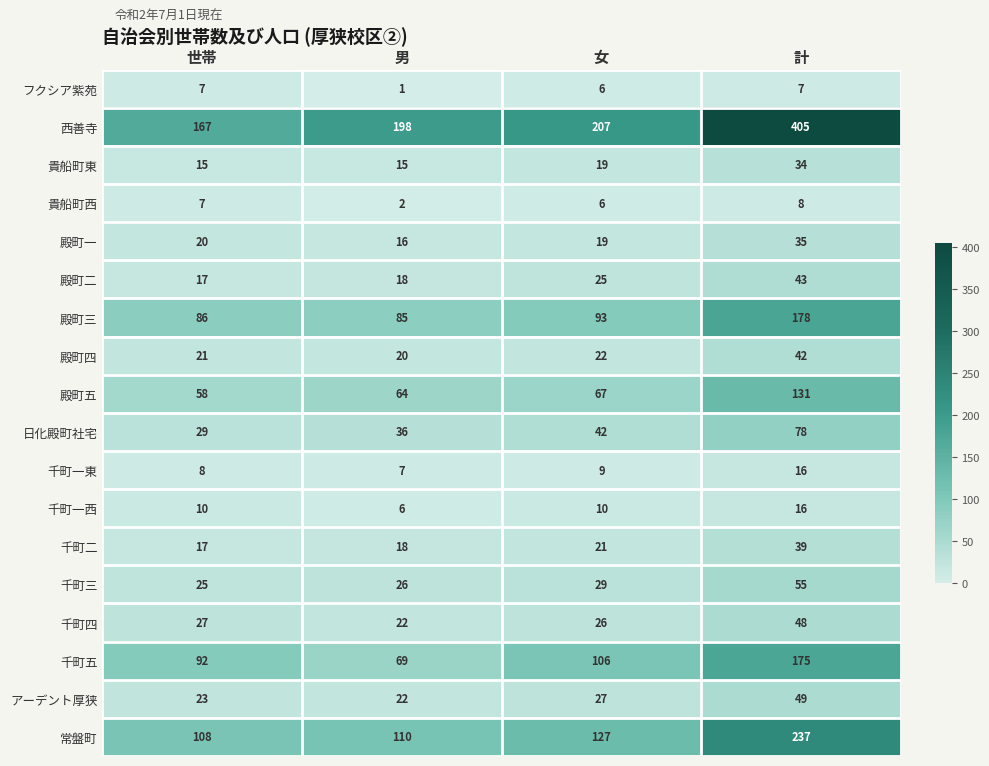

What is the sum of the アーデント厚狭 values at 世帯 and 計?

72